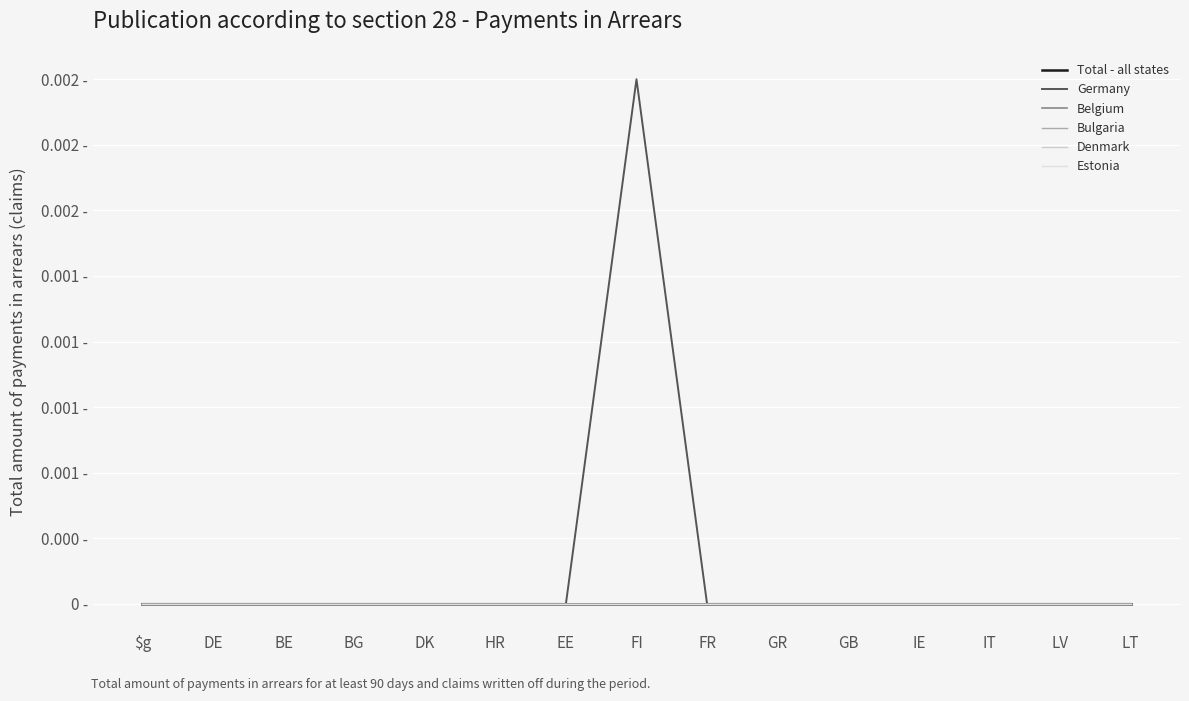

In Germany, how many points are higher than both neighbors (excluding endpoints)?

1